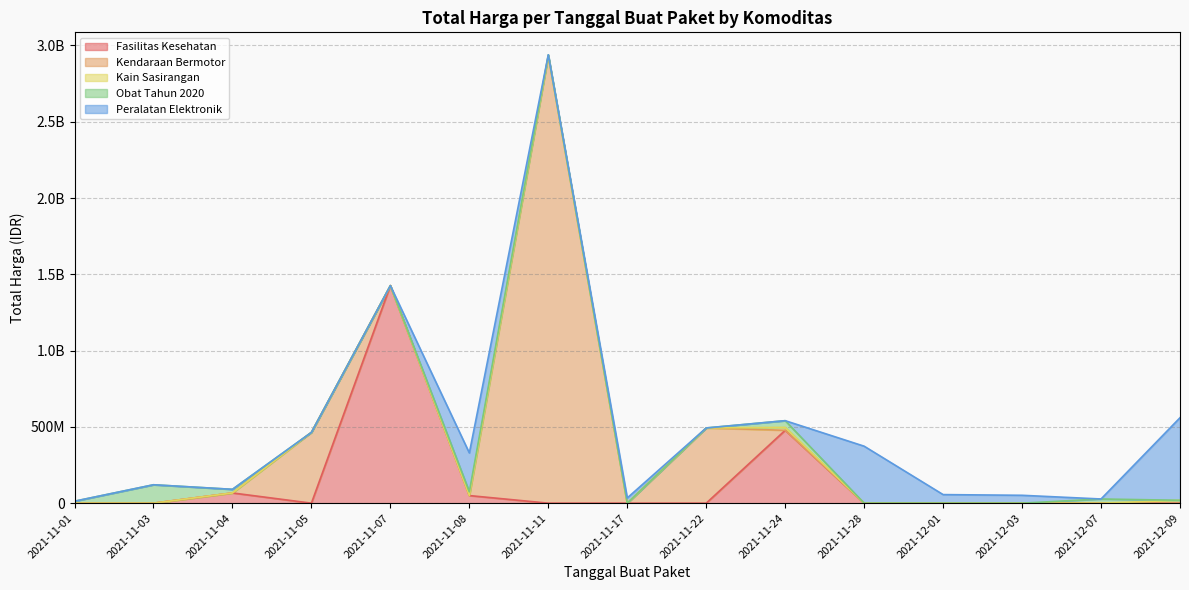

What is the average value?

214814202